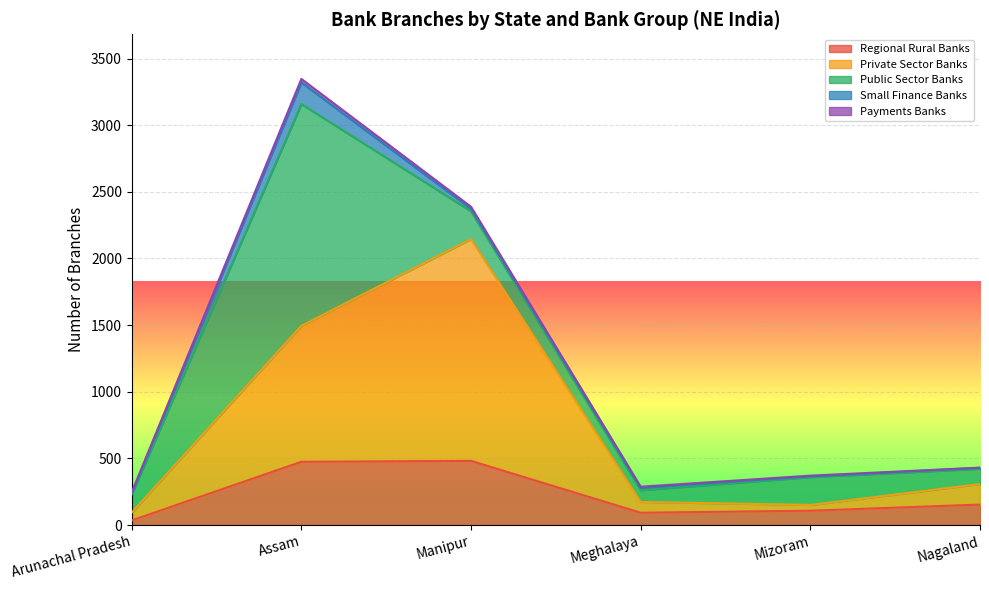

Which category has the lowest value in the Private Sector Banks series?

Mizoram